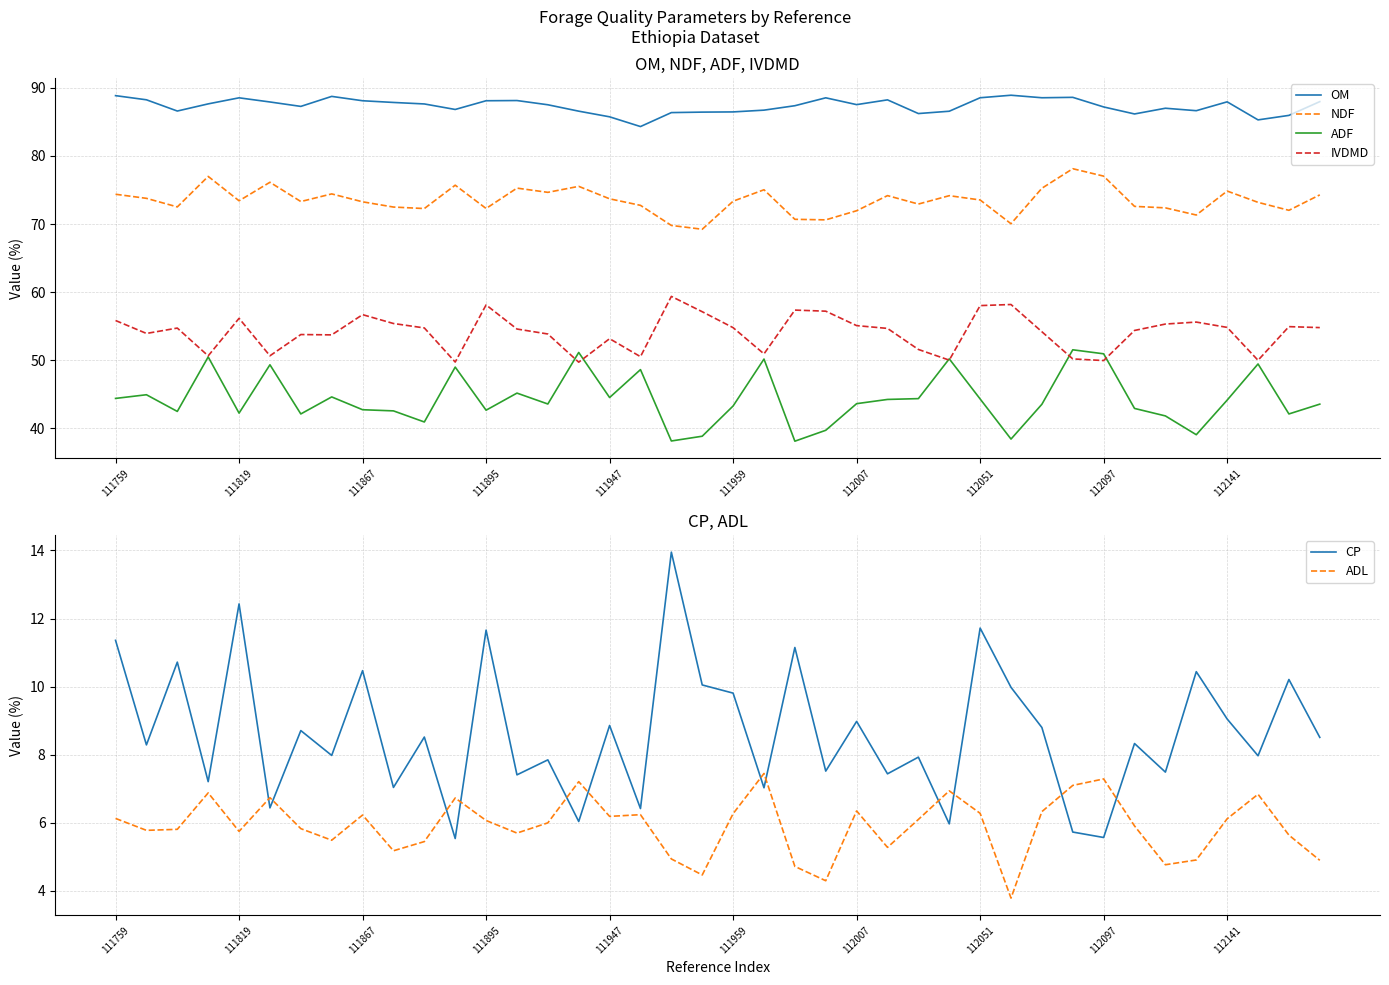

The OM series shows 144.7 at 112051. True or false?

False